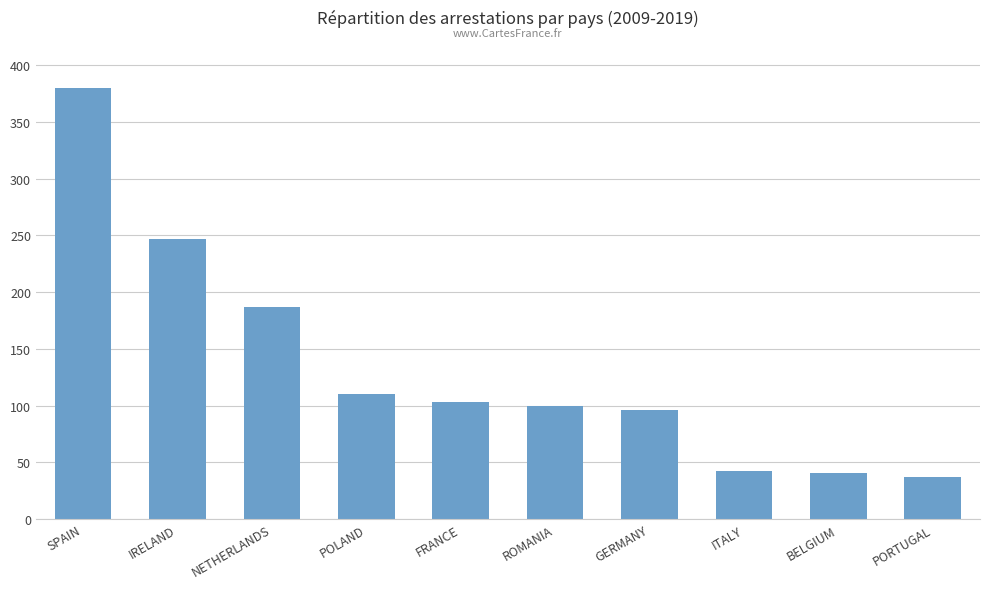

Approximately how many times larger is the value at FRANCE compared to GERMANY?

1.1